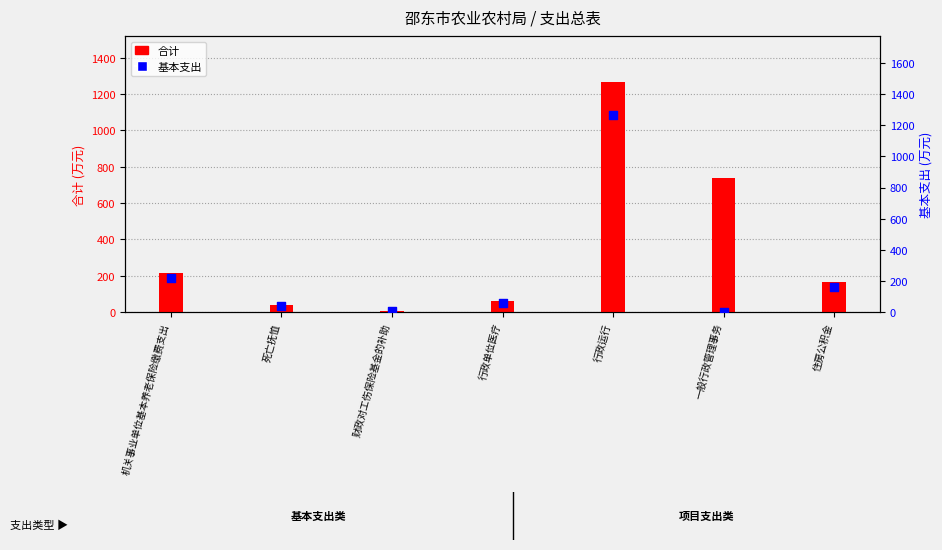

At how many categories does at least one series exceed 565?

2